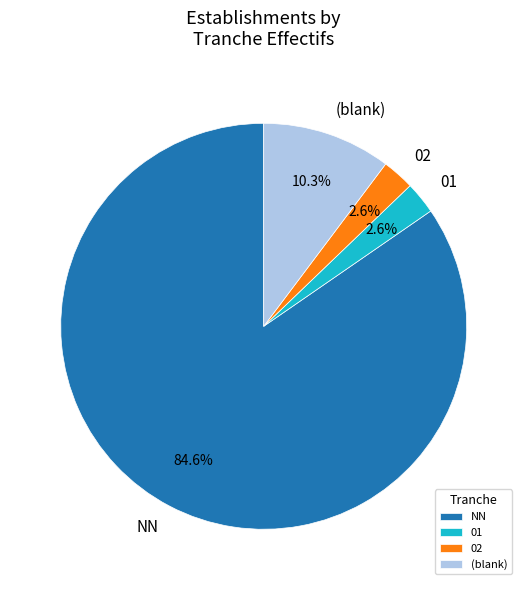

Which has a higher value, 01 or (blank)?

(blank)